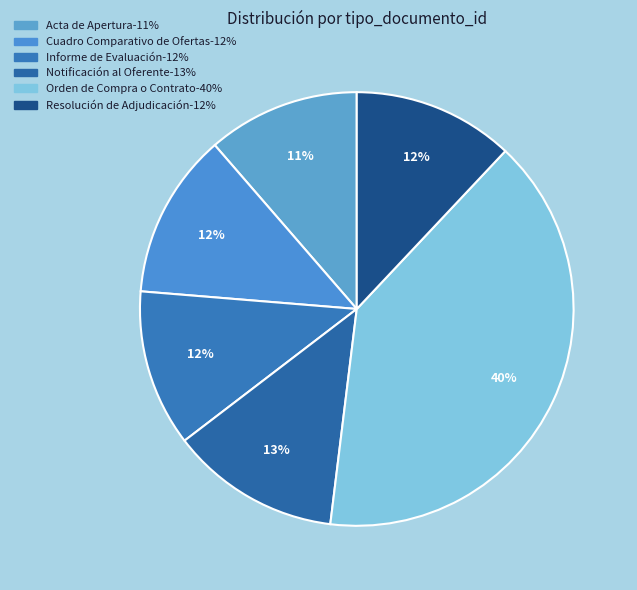

Do Cuadro Comparativo de Ofertas and Resolución de Adjudicación together represent more than half of the pie?

No